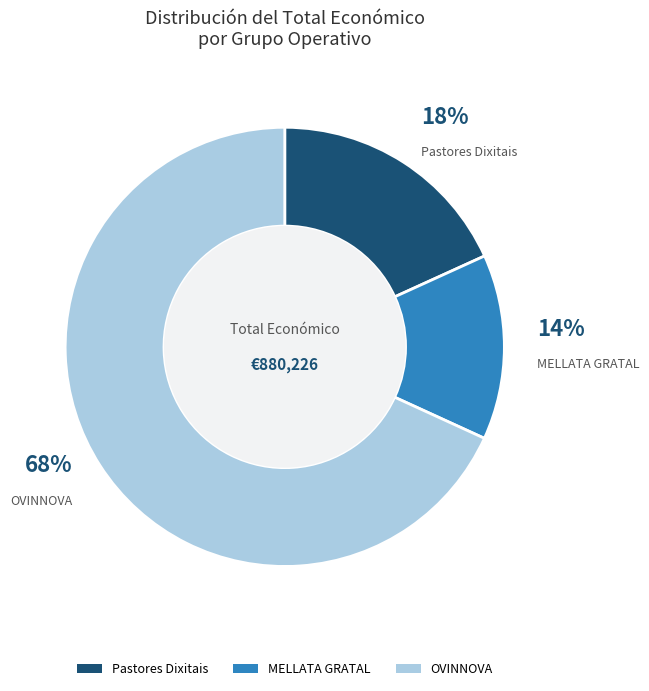

Combined, do Pastores Dixitais and MELLATA GRATAL account for over 50%?

No